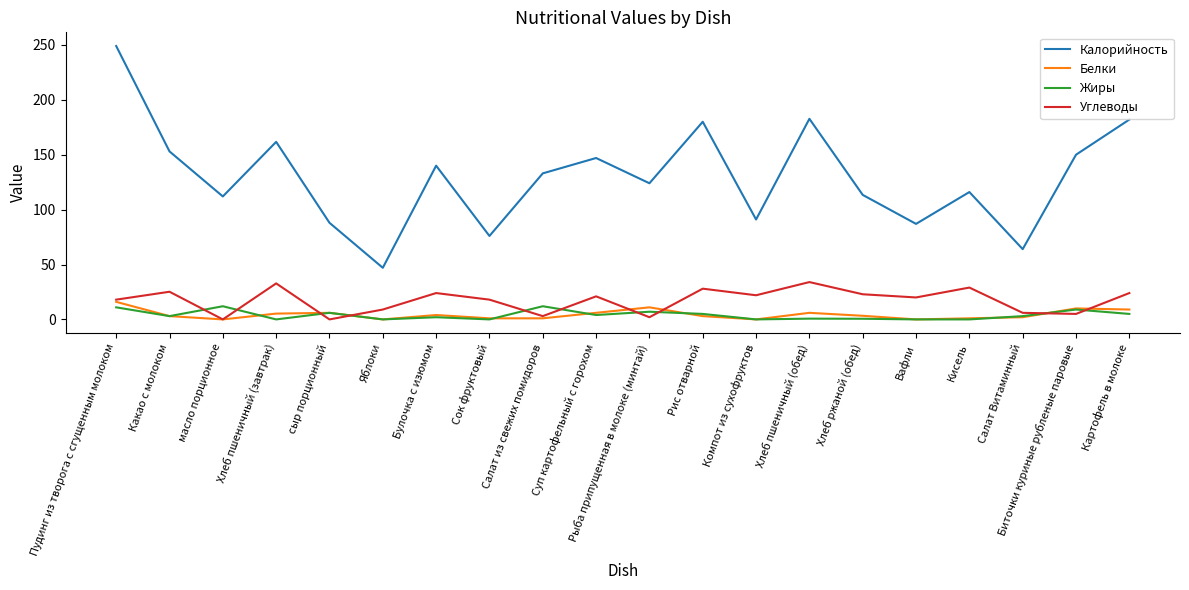

How many times do Углеводы and Жиры cross each other?

10